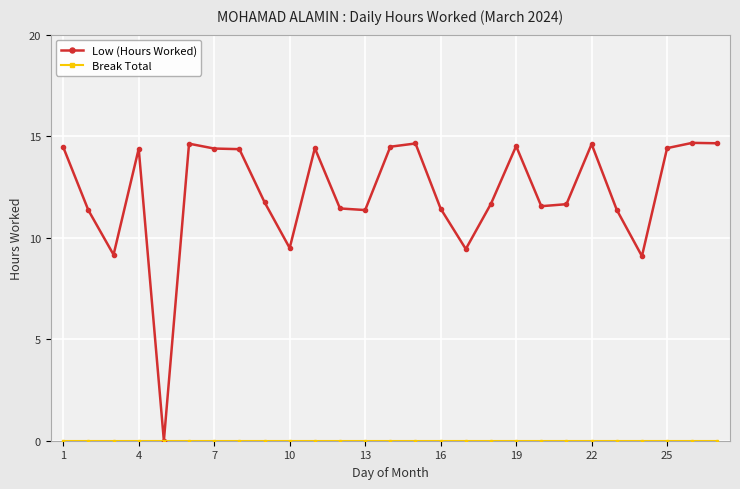

At how many categories does at least one series exceed 5?

26